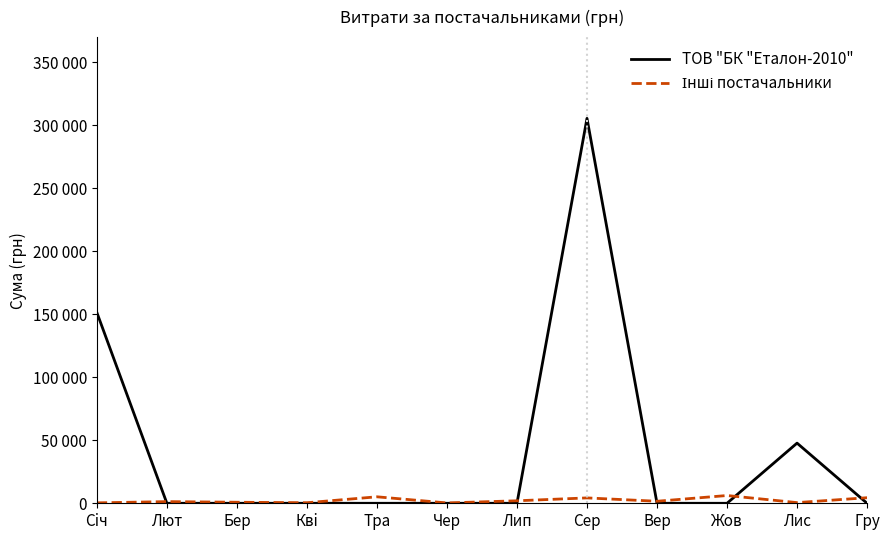

What is the difference between the maximum and second lowest values in the Інші постачальники series?

5826.2